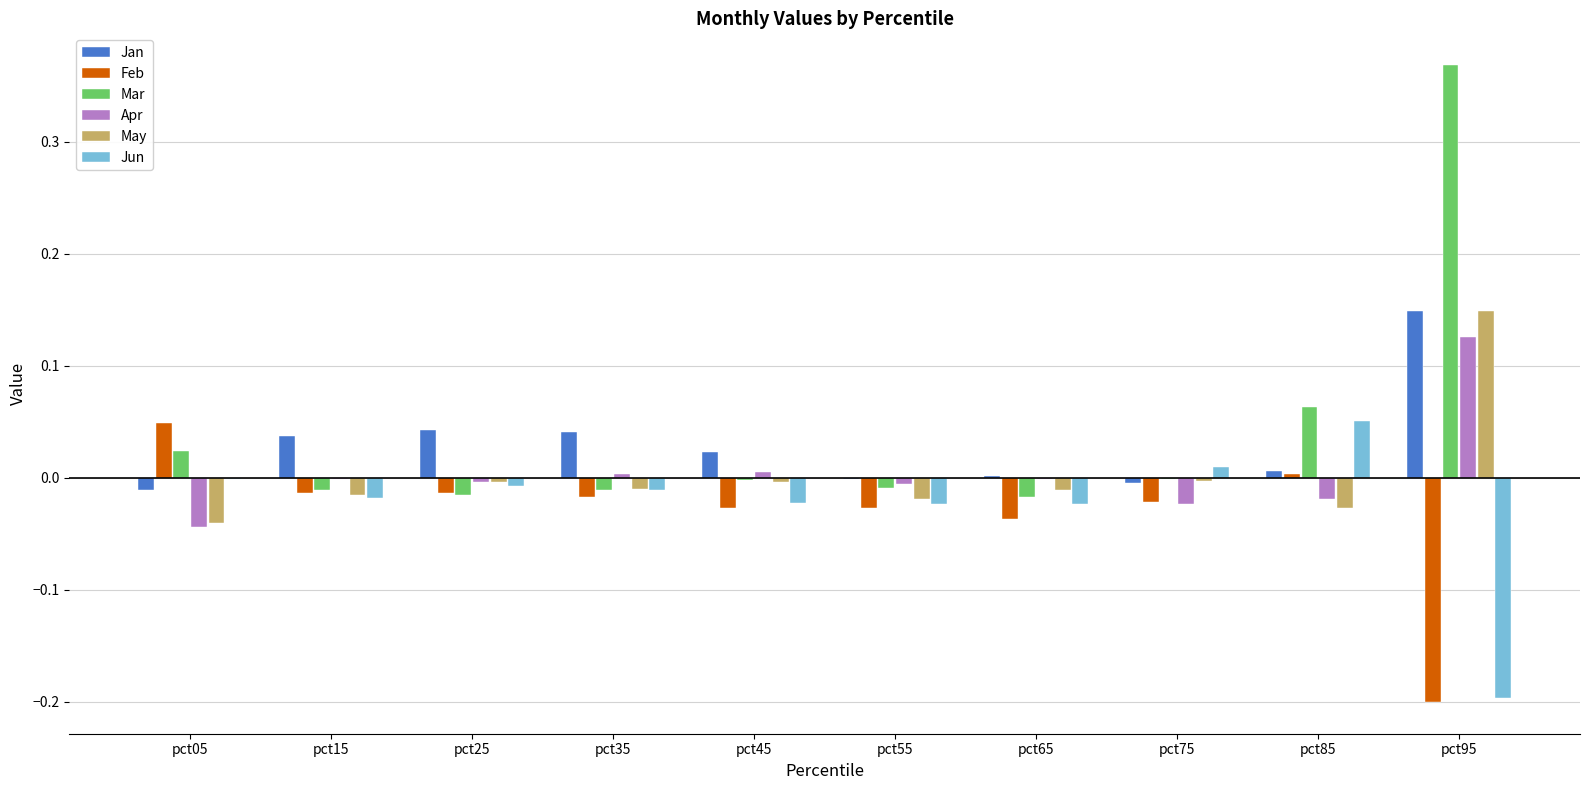

Are the bars horizontal?

No